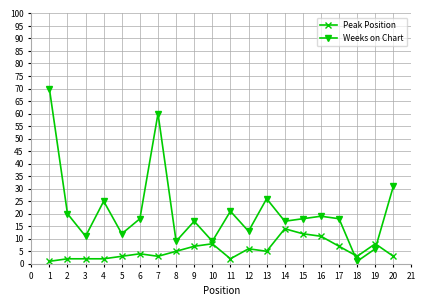

How many distinct data groups are displayed?

2